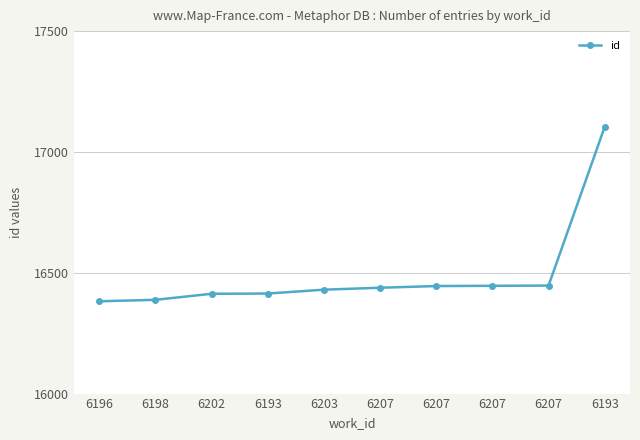

Does the chart have visible grid lines?

Yes